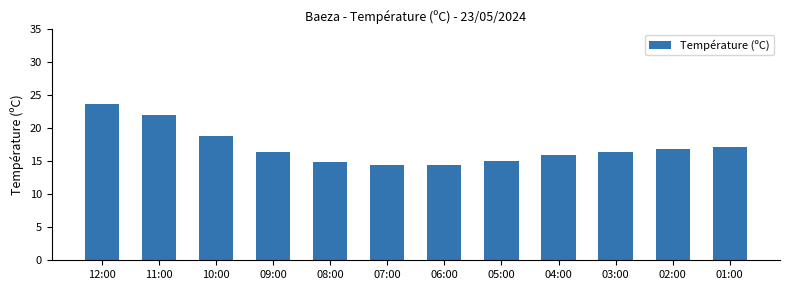

The value at 06:00 is 14.5. True or false?

True